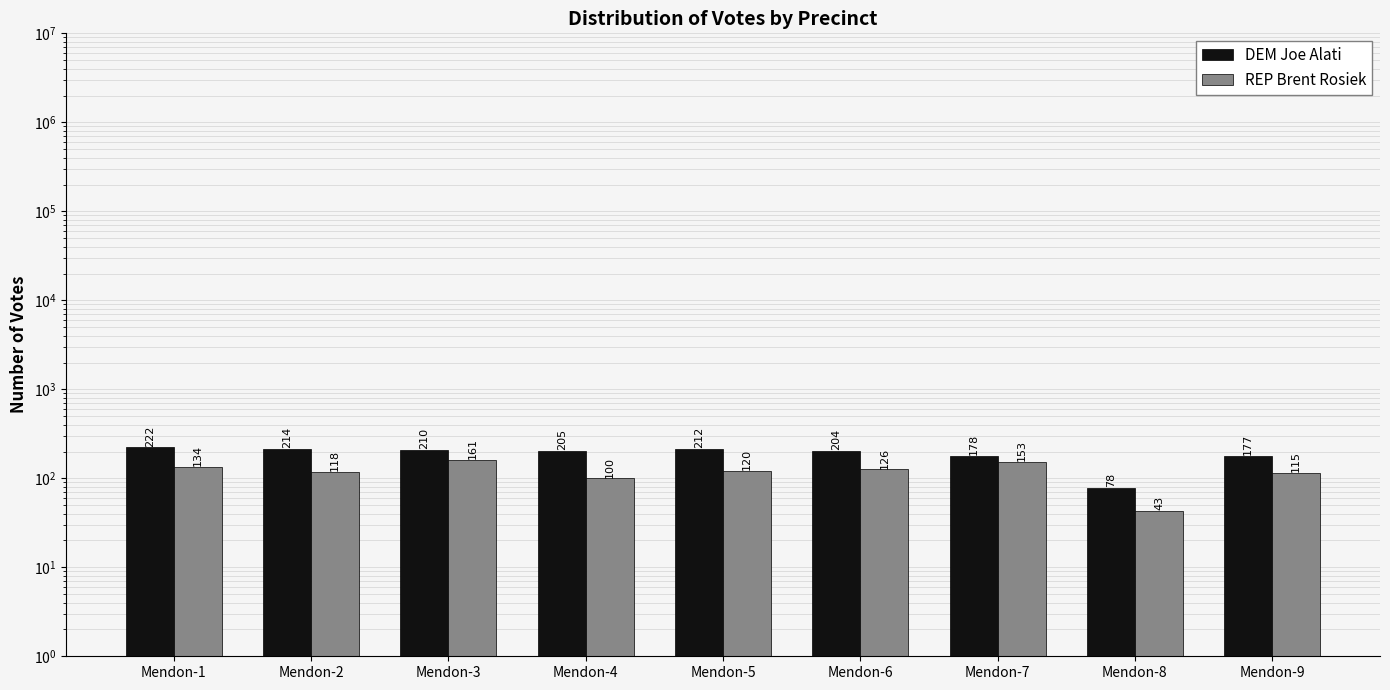

Count the number of data series in this chart.

2